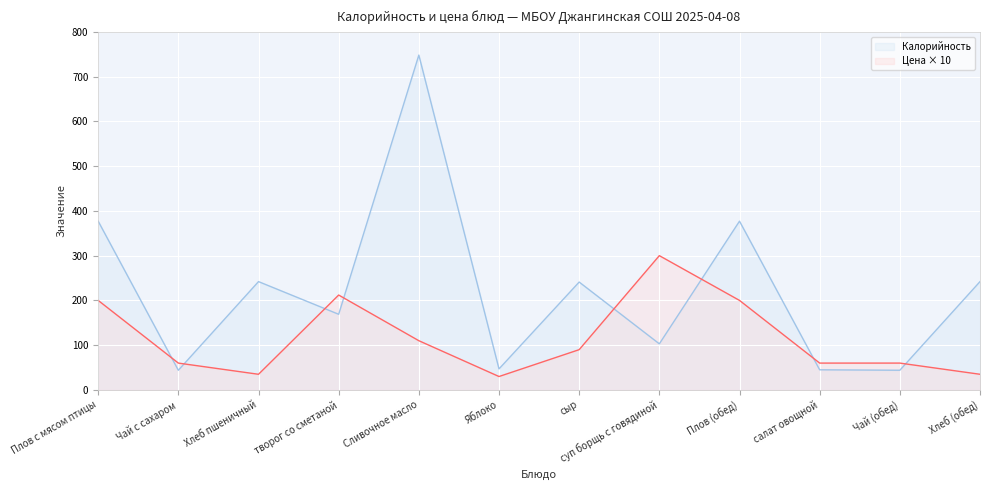

What is the average value of the Калорийность series?

223